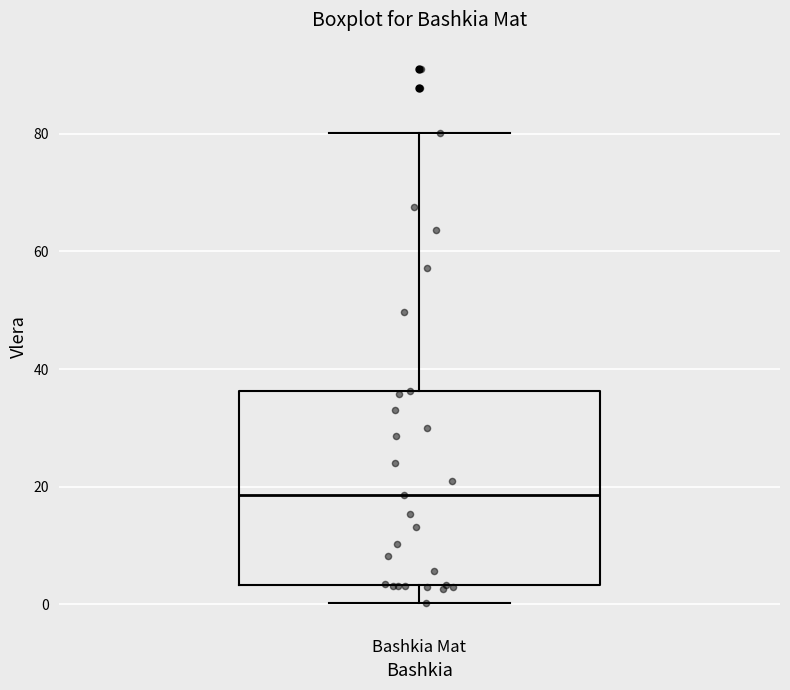

Transcribe this box plot: give where the median line is, the range the box spans, and where the two whiskers end, as read against the y-axis. The values are not printed on the chart, so give them approximately, as read against the axis.

median 18, box 4 to 36, whiskers 0 to 80